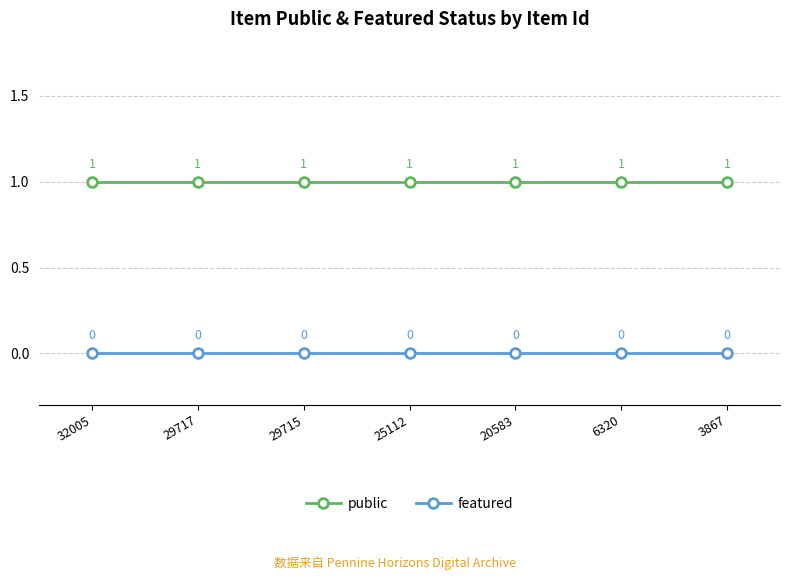

Is the value of featured at 20583 greater than the value of public at 3867?

No